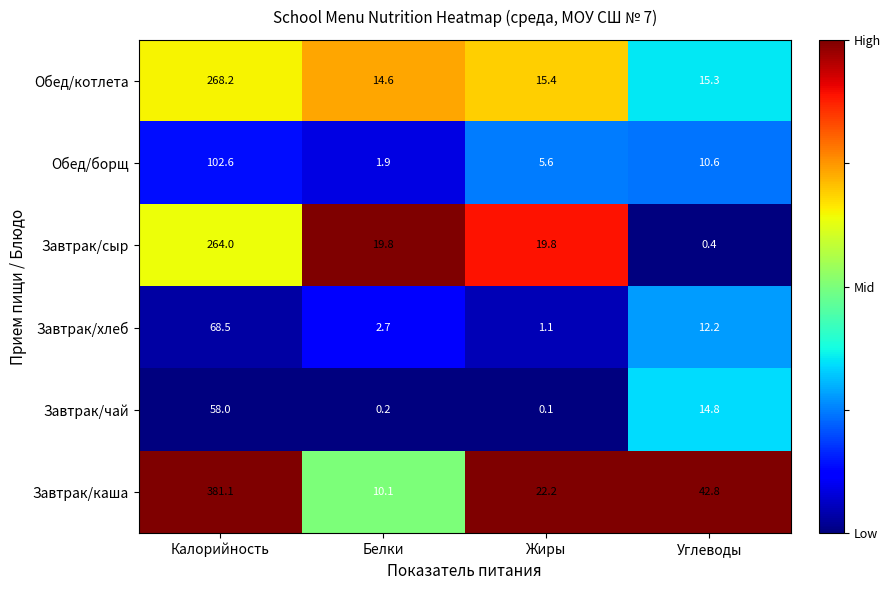

List the series in order of their peak value, highest first.

Завтрак/каша, Обед/котлета, Завтрак/сыр, Обед/борщ, Завтрак/хлеб, Завтрак/чай